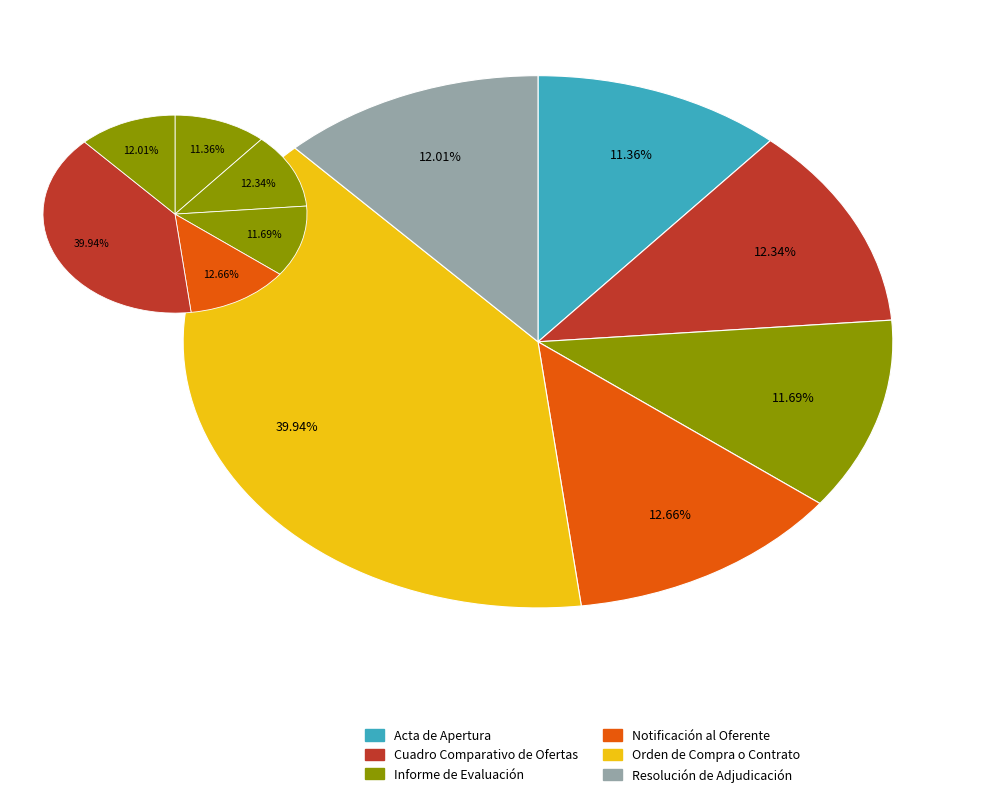

To the nearest percent, what portion does Informe de Evaluación represent?

12%